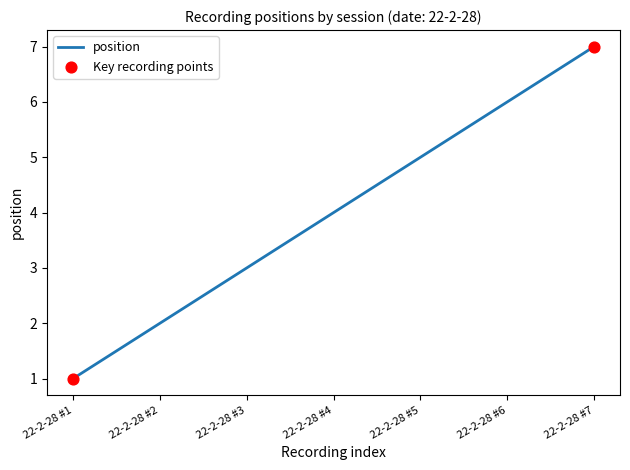

What is the ratio of the value at 22-2-28 #7 to the value at 22-2-28 #5?

1.4